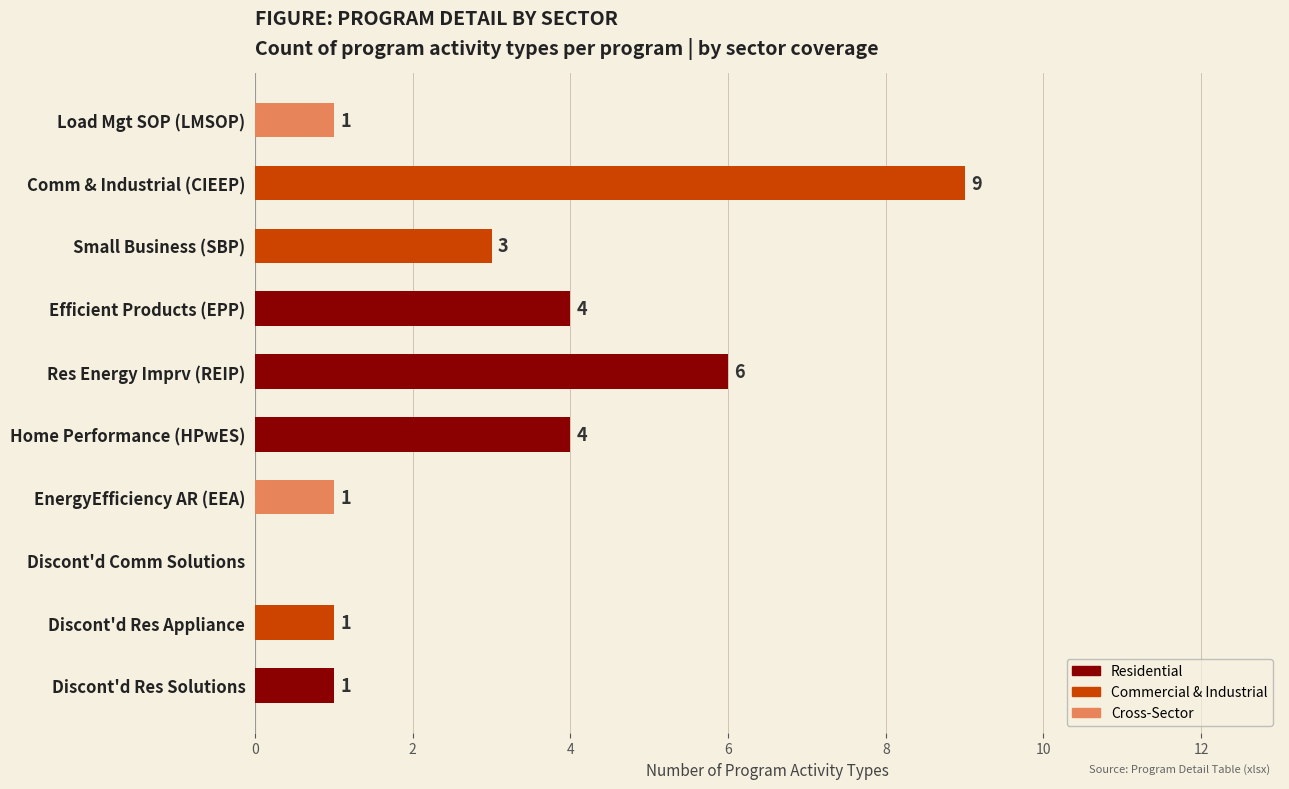

Is it true that Residential equals 0 at Comm & Industrial (CIEEP)?

True